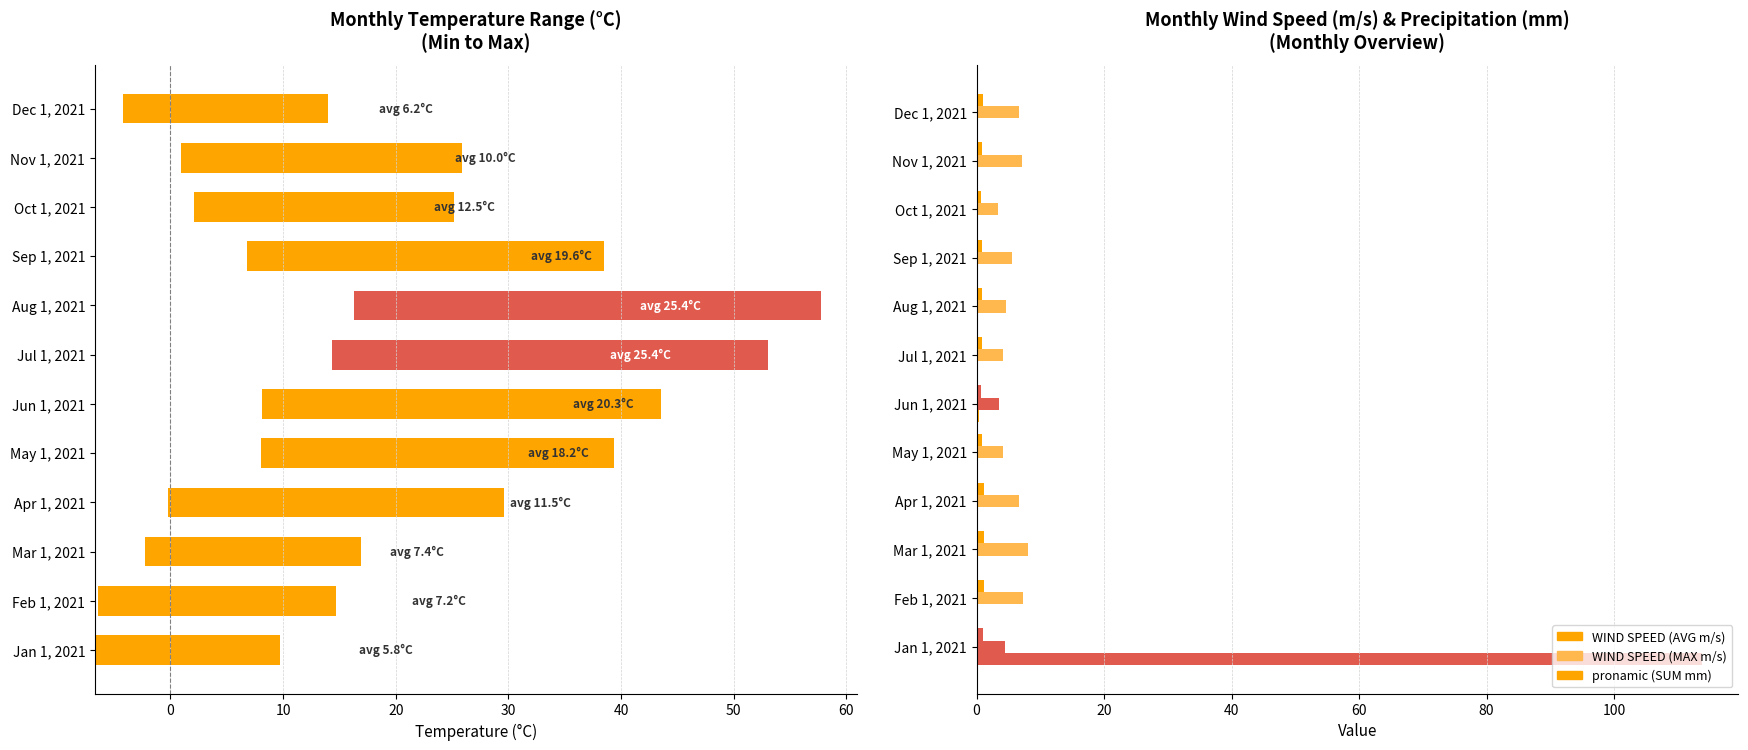

What is the difference between the maximum and minimum values in the pronamic (SUM mm) series?

113.8